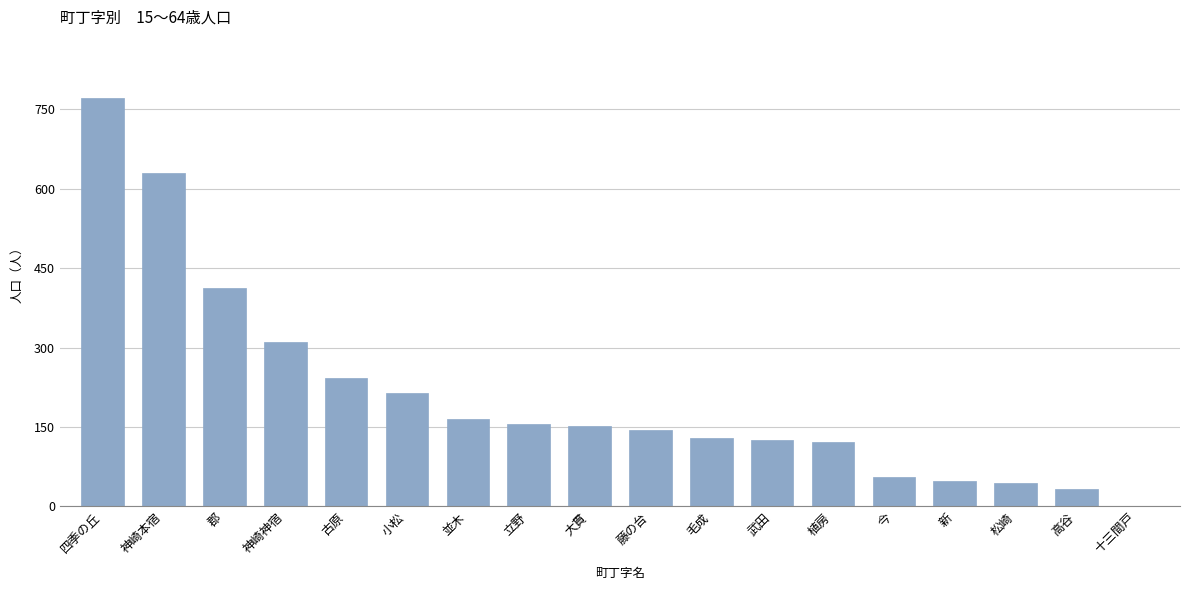

What is the change in value from 小松 to 武田?

-89